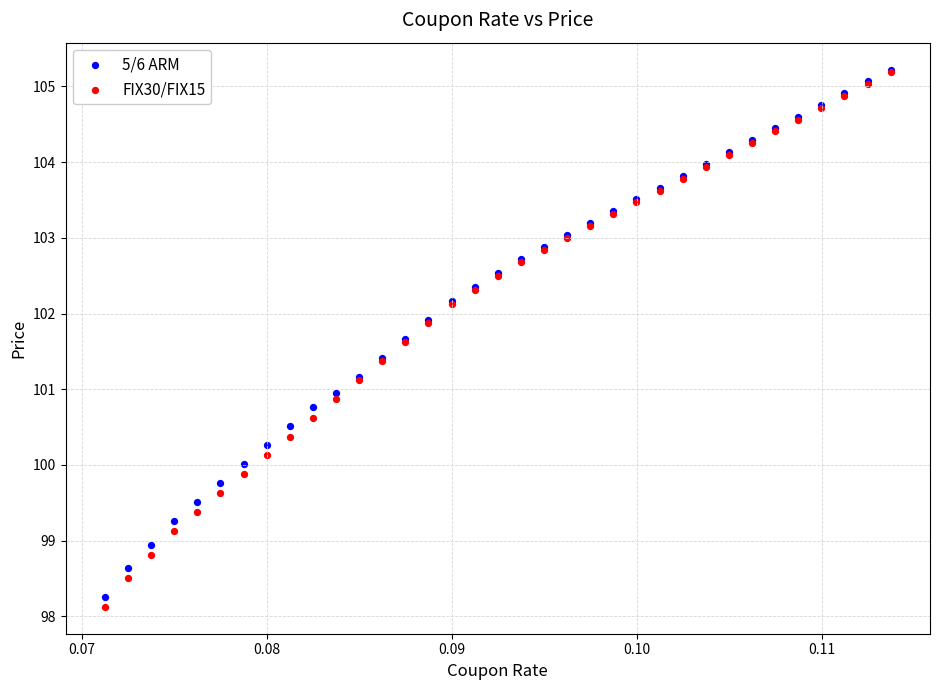

What are all the series names shown in the legend?

5/6 ARM, FIX30/FIX15